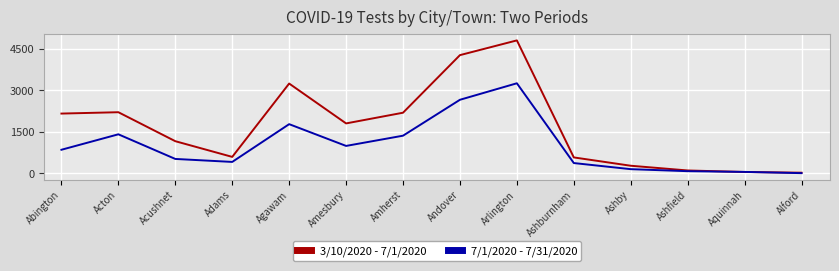

True or false: 3/10/2020 - 7/1/2020 has a value of 4812 at Arlington.

True